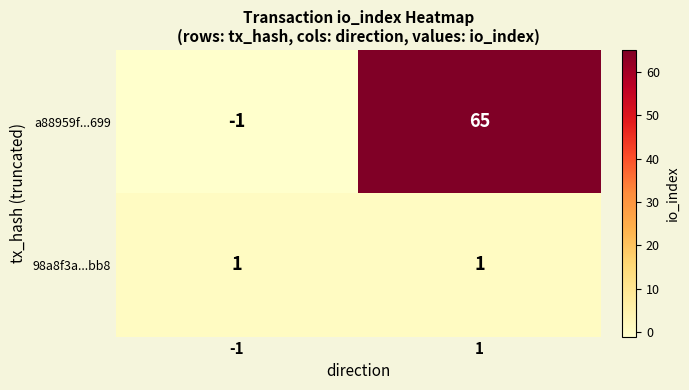

True or false: a88959f...699 has a value of 110 at 1.

False